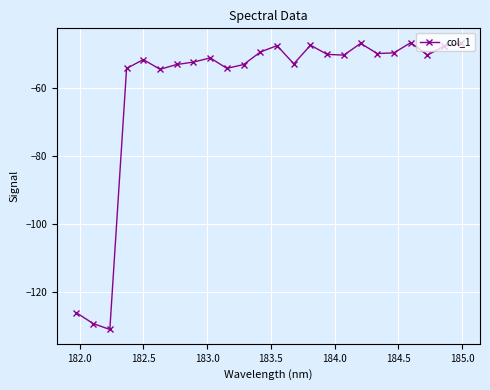

What is the minimum value shown in the chart?

-130.9